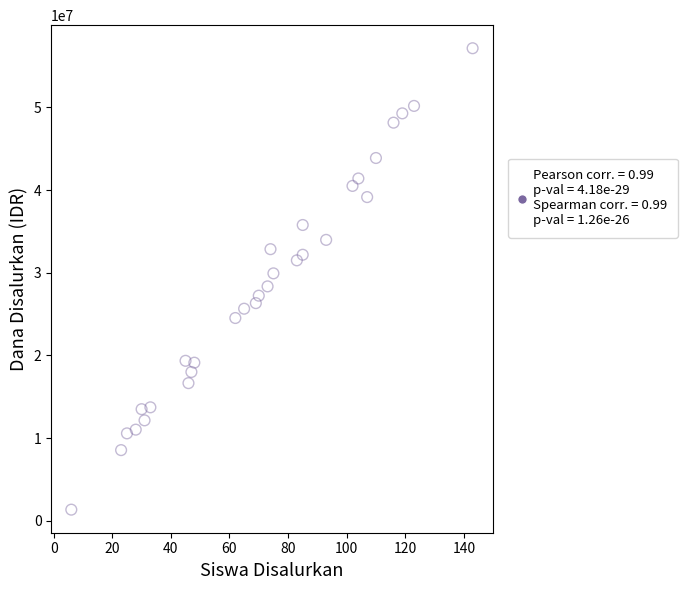

What is the range of Y values (max minus min)?

55800000